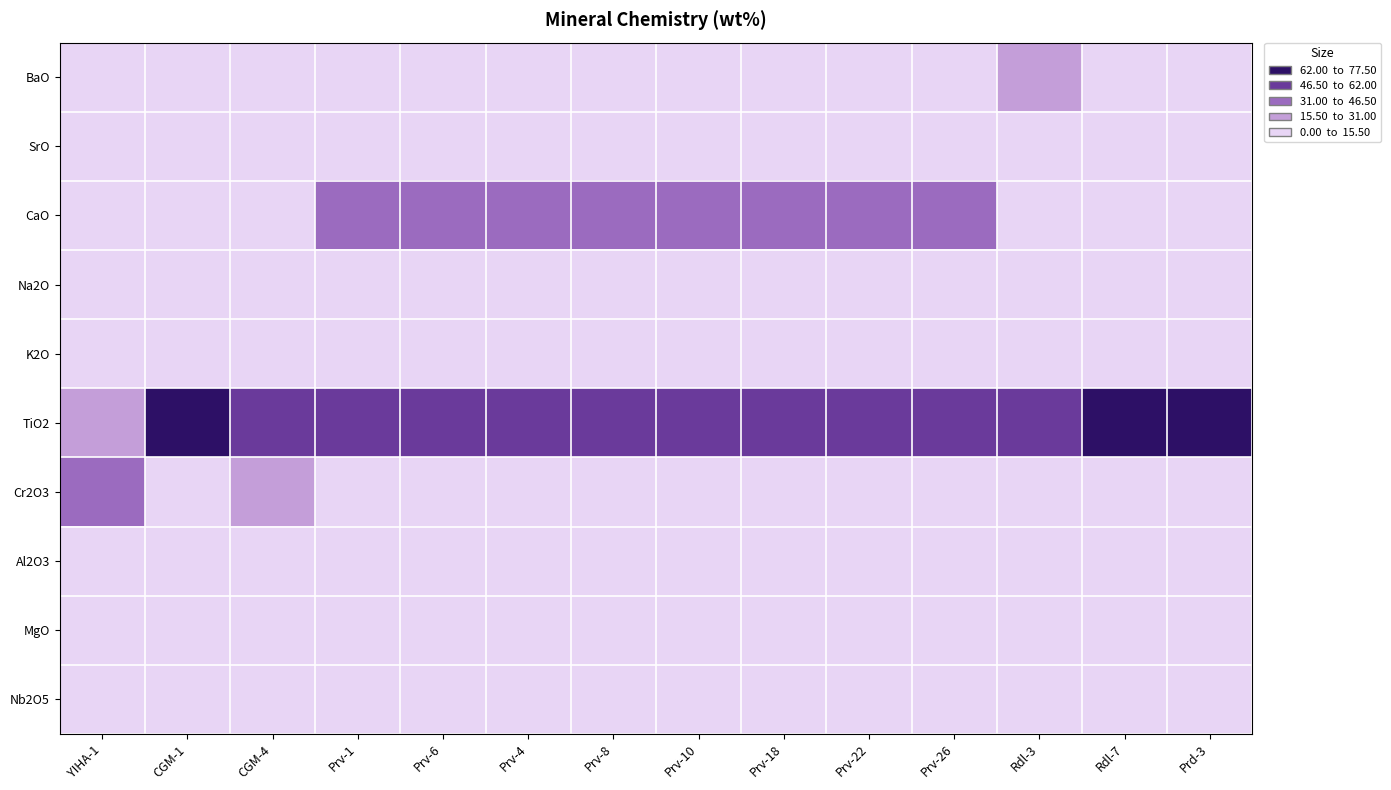

Reading left to right, list all the values displayed in this chart.

BaO: YIHA-1=7.2	CGM-1=3.0	CGM-4=1.5	Prv-1=0.0	Prv-6=0.1	Prv-4=0.1	Prv-8=0.0	Prv-10=0.0	Prv-18=0.0	Prv-22=0.0	Prv-26=0.0	Rdl-3=16.5	Rdl-7=13.7	Prd-3=0.9
SrO: YIHA-1=0.0	CGM-1=0.1	CGM-4=1.7	Prv-1=0.4	Prv-6=0.4	Prv-4=0.4	Prv-8=0.6	Prv-10=0.8	Prv-18=0.4	Prv-22=0.5	Prv-26=0.6	Rdl-3=0.0	Rdl-7=0.0	Prd-3=0.0
CaO: YIHA-1=0.1	CGM-1=1.0	CGM-4=0.4	Prv-1=33.4	Prv-6=36.3	Prv-4=32.9	Prv-8=36.9	Prv-10=34.9	Prv-18=37.2	Prv-22=39.4	Prv-26=35.9	Rdl-3=0.0	Rdl-7=0.2	Prd-3=0.1
Na2O: YIHA-1=0.1	CGM-1=0.1	CGM-4=0.0	Prv-1=2.1	Prv-6=2.2	Prv-4=3.0	Prv-8=1.7	Prv-10=2.3	Prv-18=1.2	Prv-22=1.0	Prv-26=1.8	Rdl-3=0.1	Rdl-7=0.1	Prd-3=0.1
K2O: YIHA-1=2.3	CGM-1=1.0	CGM-4=0.1	Prv-1=0.1	Prv-6=0.1	Prv-4=0.1	Prv-8=0.1	Prv-10=0.1	Prv-18=0.1	Prv-22=0.1	Prv-26=0.1	Rdl-3=2.0	Rdl-7=2.7	Prd-3=9.1
TiO2: YIHA-1=24.8	CGM-1=65.8	CGM-4=52.8	Prv-1=54.0	Prv-6=53.1	Prv-4=51.3	Prv-8=54.6	Prv-10=52.6	Prv-18=52.3	Prv-22=57.1	Prv-26=55.1	Rdl-3=61.7	Rdl-7=63.2	Prd-3=77.5
Cr2O3: YIHA-1=34.6	CGM-1=13.0	CGM-4=21.1	Prv-1=0.3	Prv-6=0.4	Prv-4=0.5	Prv-8=0.1	Prv-10=0.1	Prv-18=0.2	Prv-22=0.1	Prv-26=0.5	Rdl-3=14.1	Rdl-7=10.0	Prd-3=2.4
Al2O3: YIHA-1=5.4	CGM-1=1.5	CGM-4=1.7	Prv-1=0.0	Prv-6=0.0	Prv-4=0.0	Prv-8=0.0	Prv-10=0.0	Prv-18=0.1	Prv-22=0.0	Prv-26=0.0	Rdl-3=0.1	Rdl-7=0.0	Prd-3=0.0
MgO: YIHA-1=5.0	CGM-1=3.6	CGM-4=1.8	Prv-1=0.0	Prv-6=0.0	Prv-4=0.3	Prv-8=0.0	Prv-10=0.0	Prv-18=0.0	Prv-22=0.0	Prv-26=0.3	Rdl-3=1.0	Rdl-7=1.7	Prd-3=2.1
Nb2O5: YIHA-1=0.0	CGM-1=0.0	CGM-4=0.0	Prv-1=3.8	Prv-6=4.2	Prv-4=4.5	Prv-8=3.2	Prv-10=4.6	Prv-18=3.2	Prv-22=1.1	Prv-26=2.7	Rdl-3=0.5	Rdl-7=0.8	Prd-3=0.5